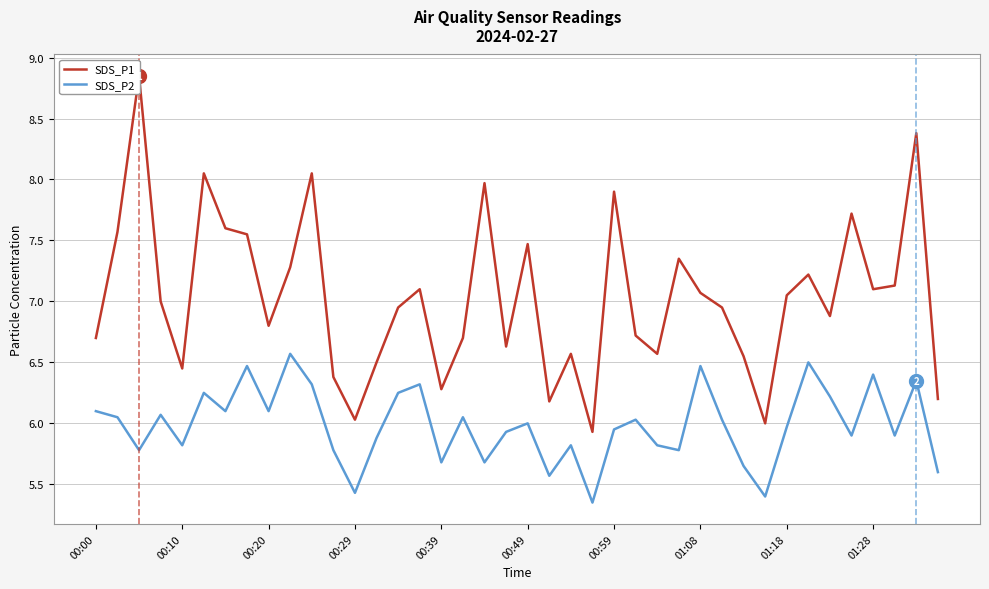

What is the highest value of the SDS_P2 series?

6.6